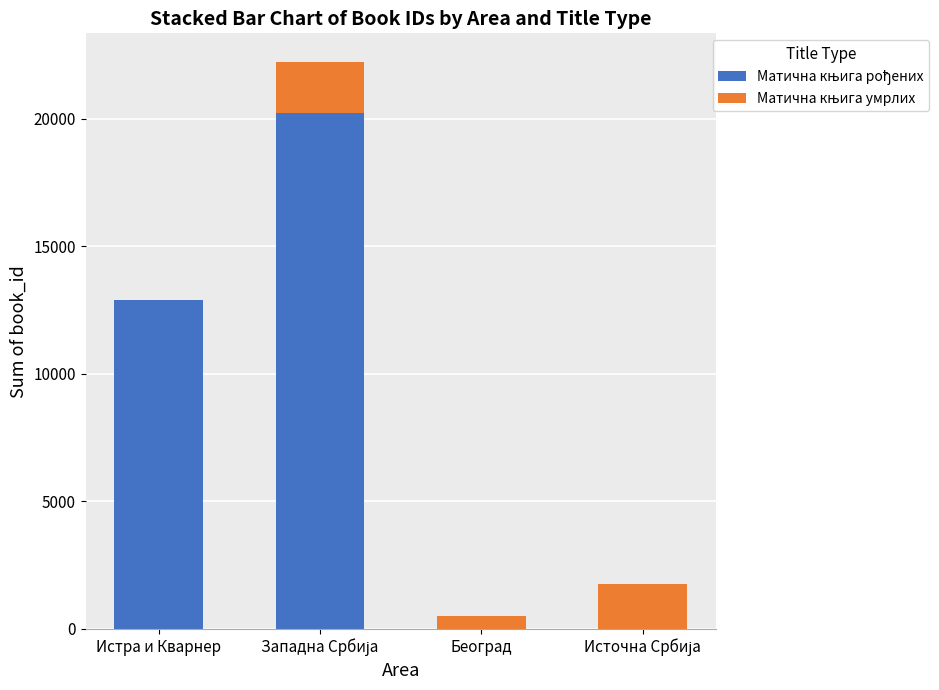

How many series are shown in this chart?

2